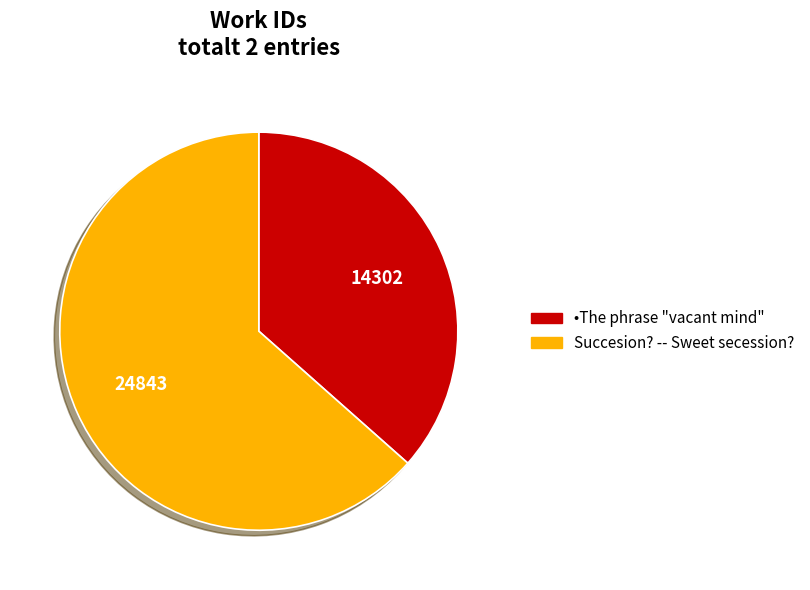

Which category has the smallest portion of the pie?

•The phrase "vacant mind"